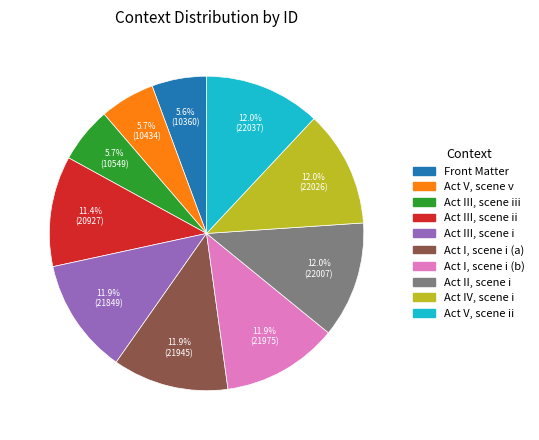

Is it true that Act V, scene v is 6% of the pie?

True